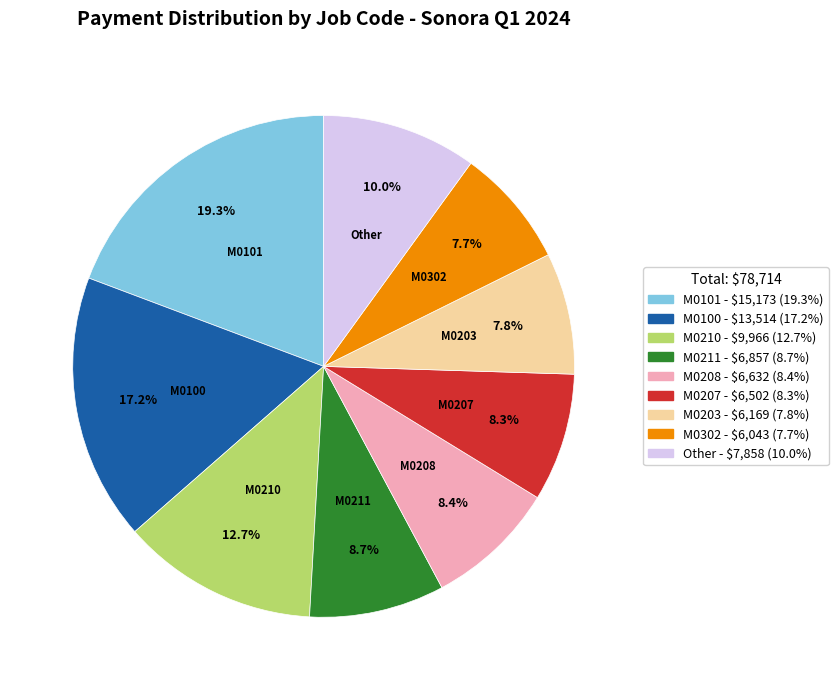

Which has a higher value, M0100 or M0203?

M0100